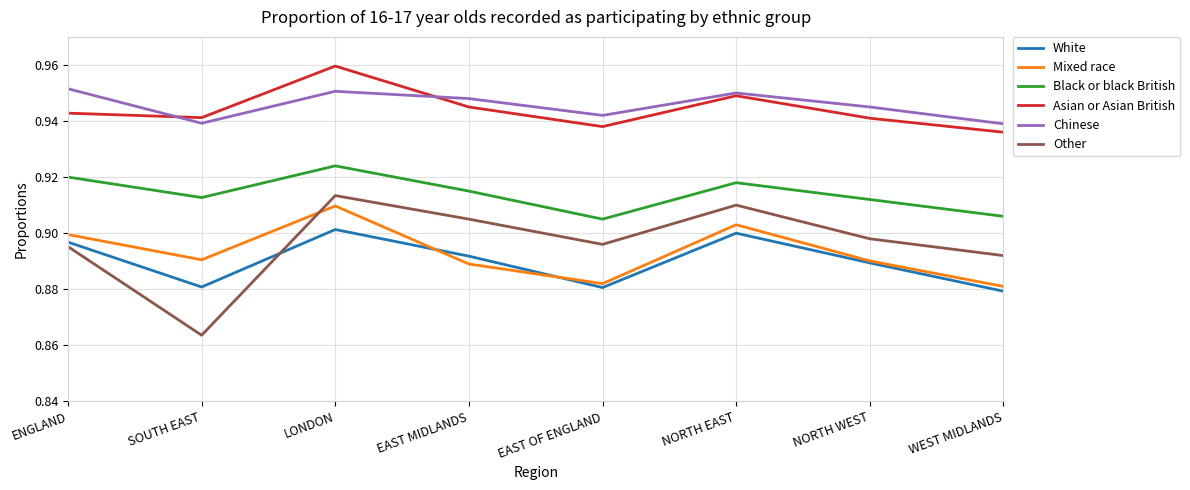

Where is Asian or Asian British nearest to the value 0?

WEST MIDLANDS